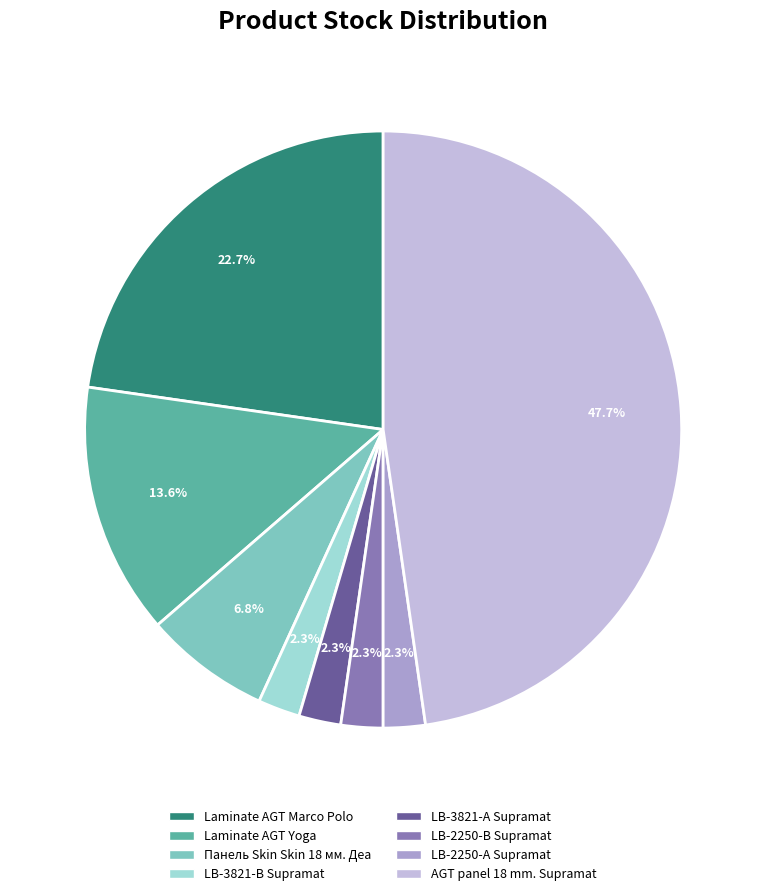

What is the total percentage of Laminate AGT Yoga and LB-3821-В Supramat?

15.9%